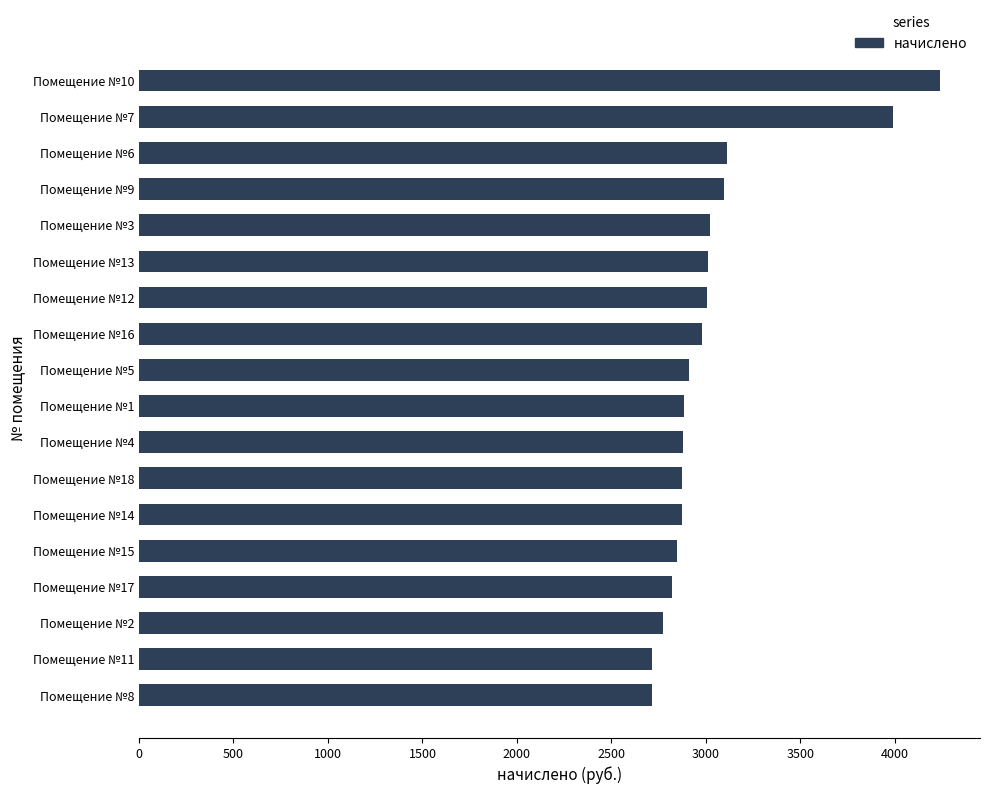

What is the difference between the maximum and minimum values?

1522.8